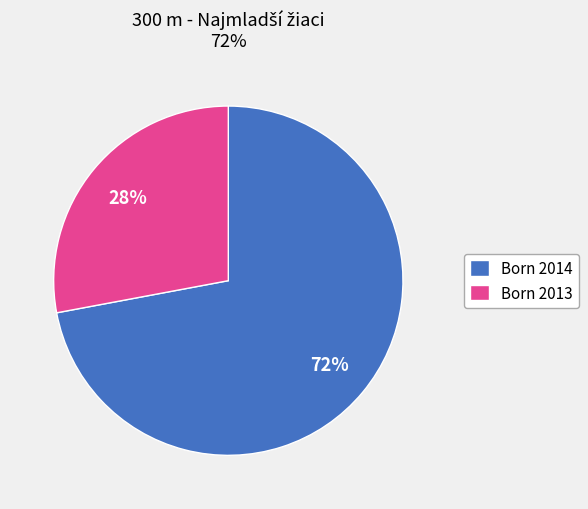

Which has a higher value, Born 2014 or Born 2013?

Born 2014